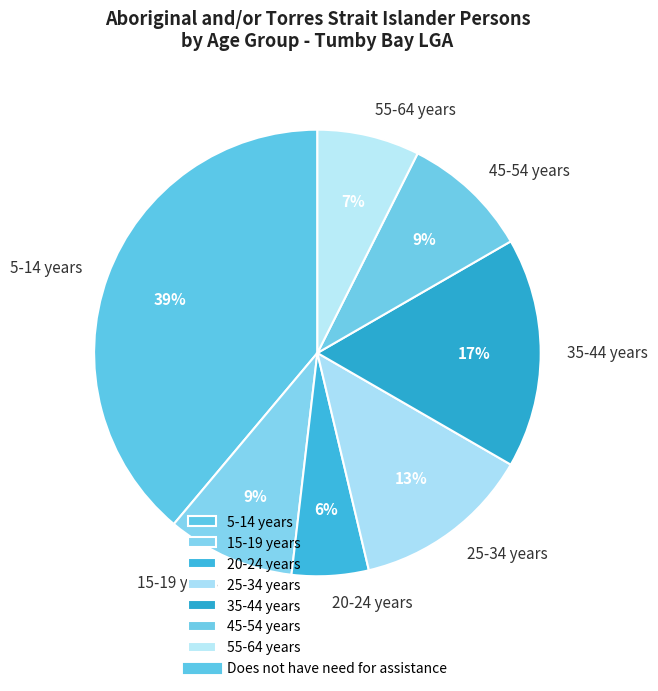

To the nearest percent, what is the difference between the largest and smallest slice percentages?

33%